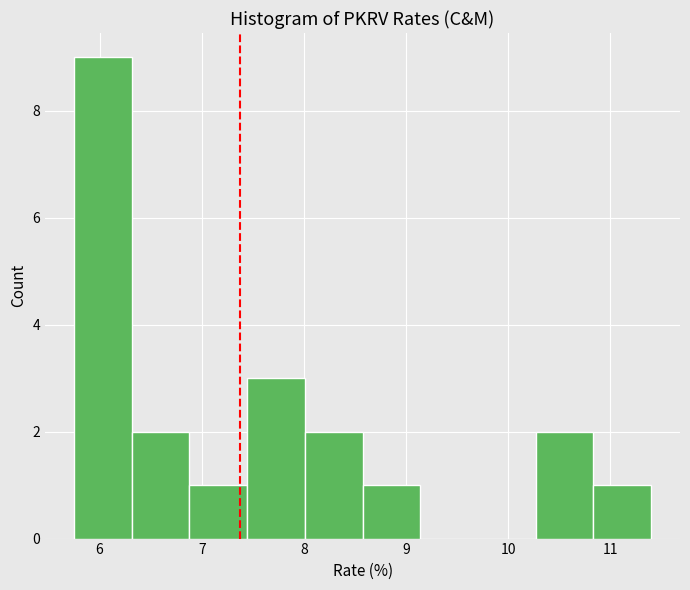

Reading left to right, list every bar in this chart as the range it spans on the x-axis followed by its height. Neither the bar edges nor the heights are printed on the chart, so give them approximately, as read against the axes.

5.8 to 6.3: 9
6.3 to 6.9: 2
6.9 to 7.4: 1
7.4 to 8.0: 3
8.0 to 8.6: 2
8.6 to 9.1: 1
9.1 to 9.7: 0
9.7 to 10.3: 0
10.3 to 10.8: 2
10.8 to 11.4: 1